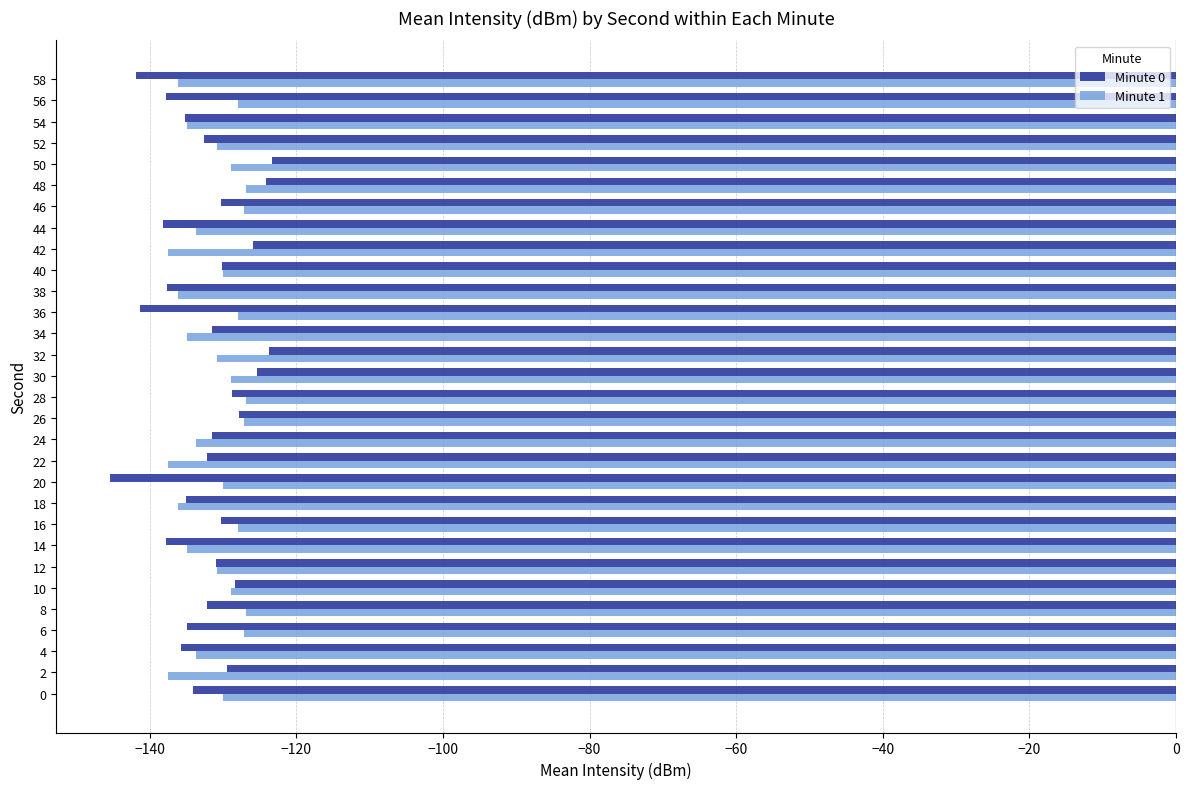

Rank the series at 14 from lowest to highest value.

Minute 0, Minute 1